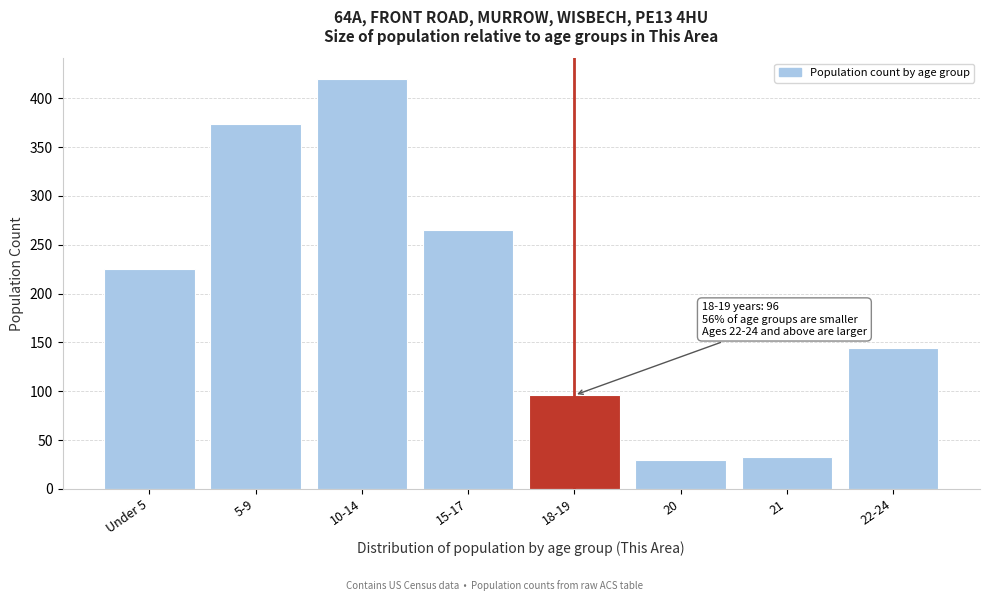

Reading right to left, extract all data points from this chart.

22-24=144	21=33	20=30	18-19=96	15-17=265	10-14=420	5-9=374	Under 5=225